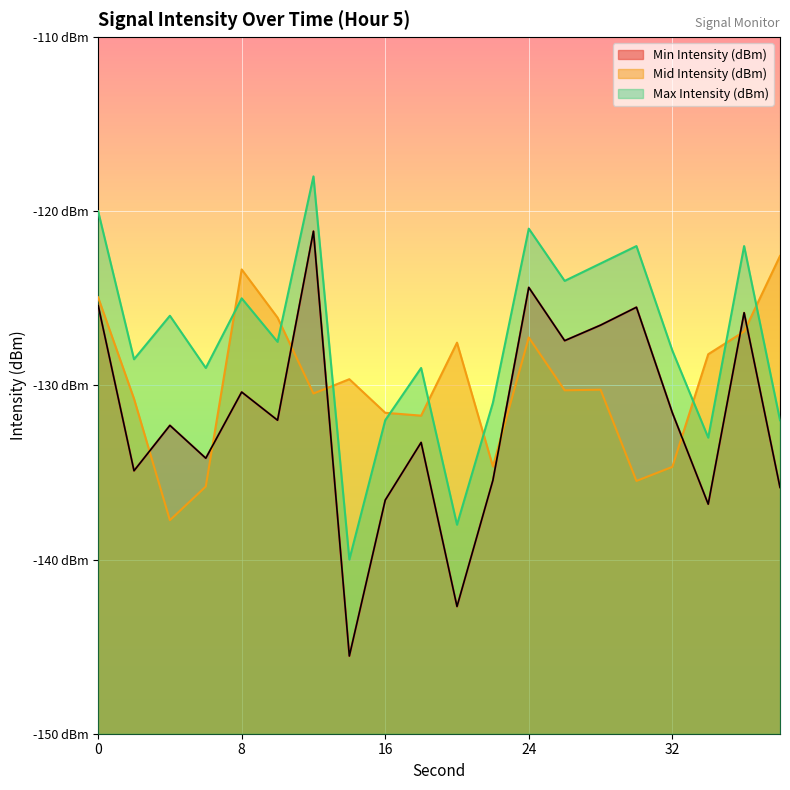

What is the value of the Max Intensity (dBm) point at the 3rd from the left?

-126.0